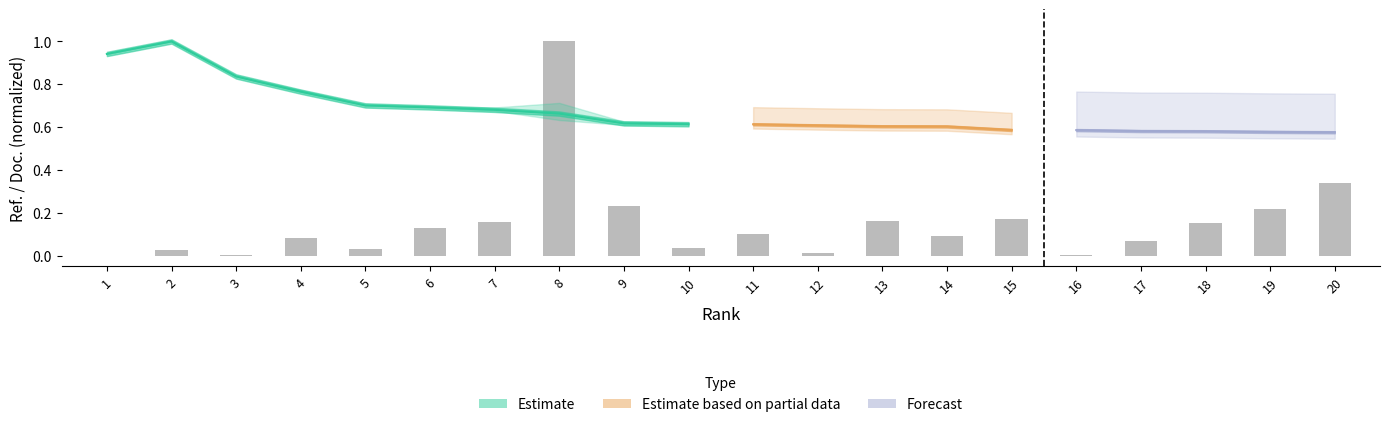

Are the bars horizontal?

No